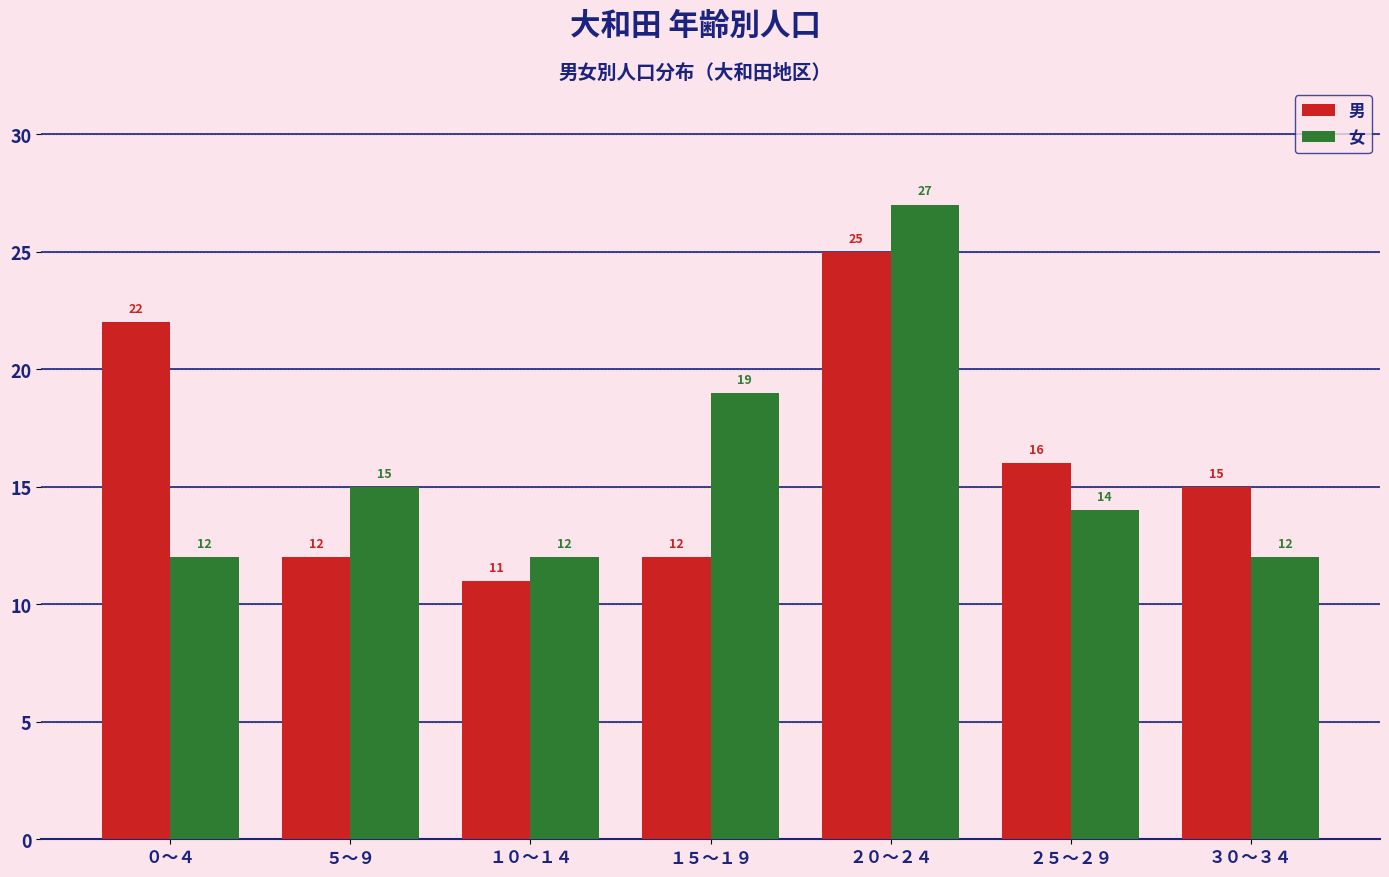

At which category does the chart reach its peak across all series?

２０～２４